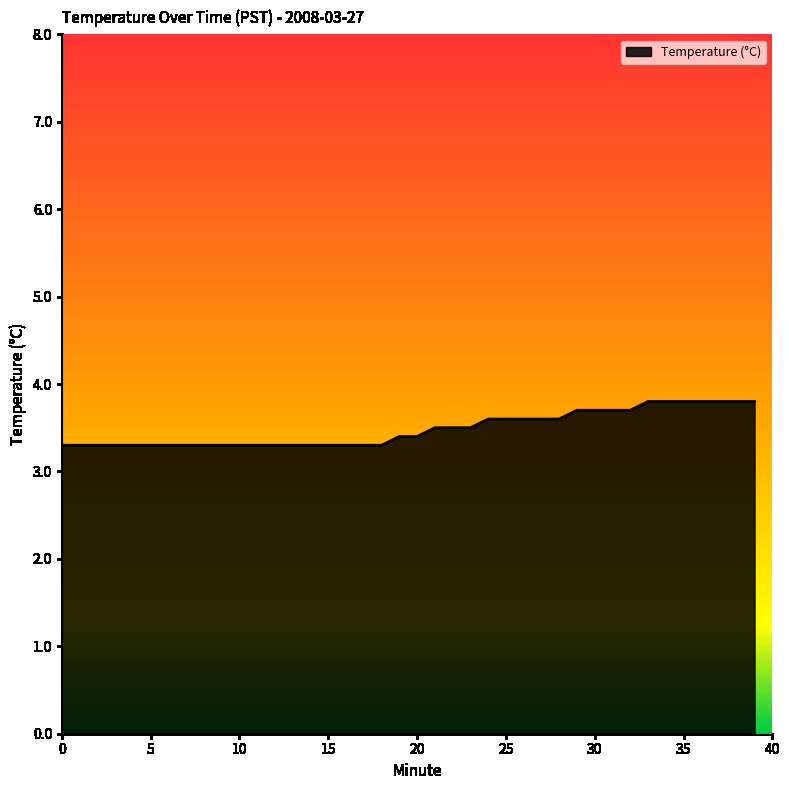

What is the difference between the maximum and minimum values?

0.5